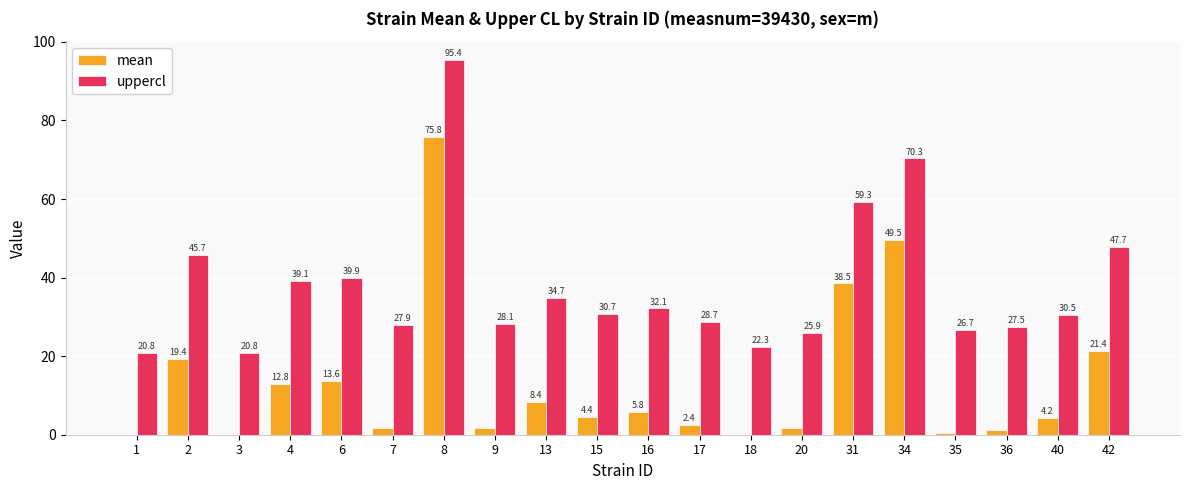

What is the maximum value shown in the chart?

95.4